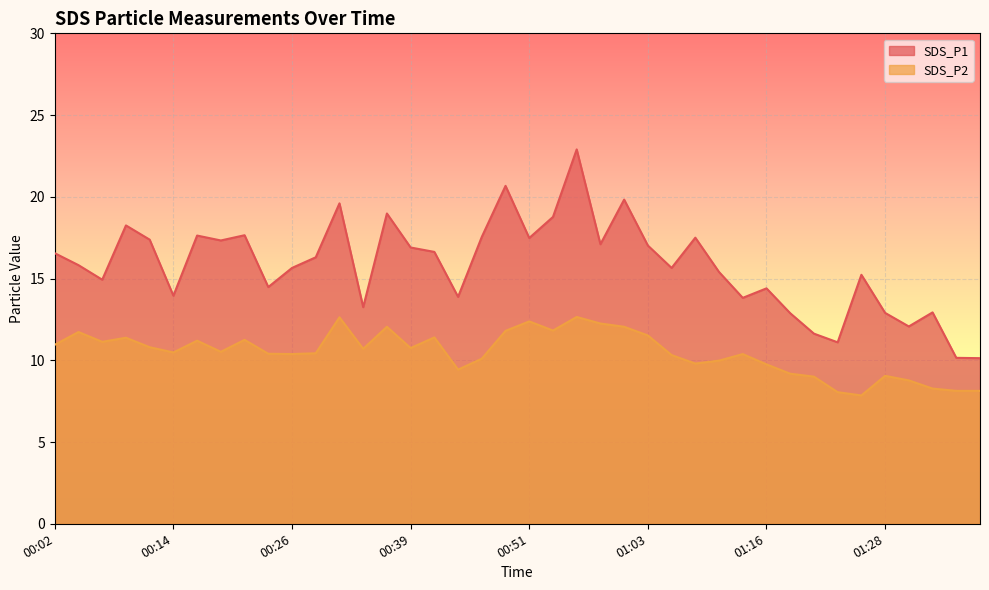

At which label does SDS_P2 reach its minimum?

01:25